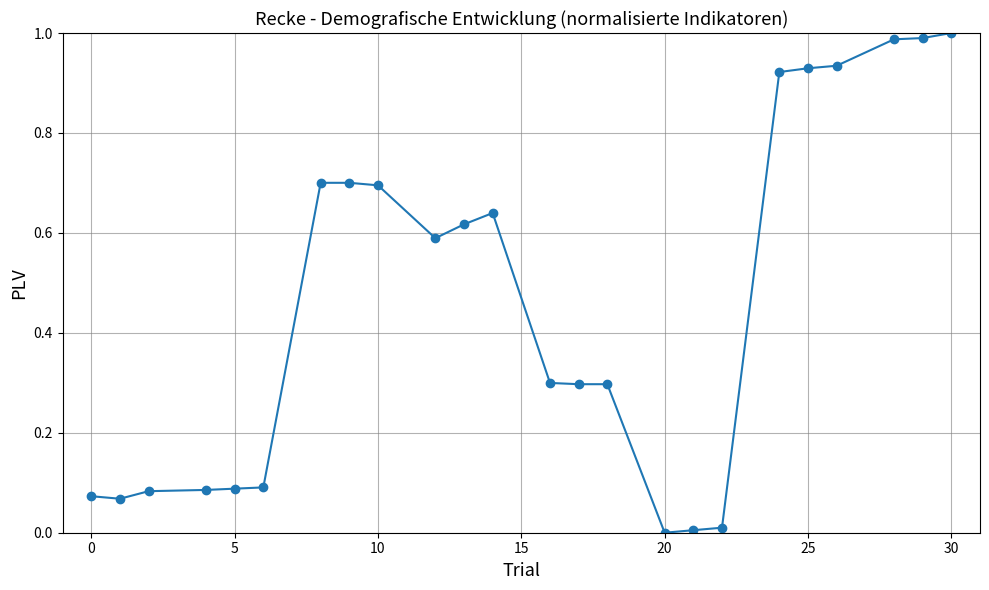

What is the sum of all values?

11.1